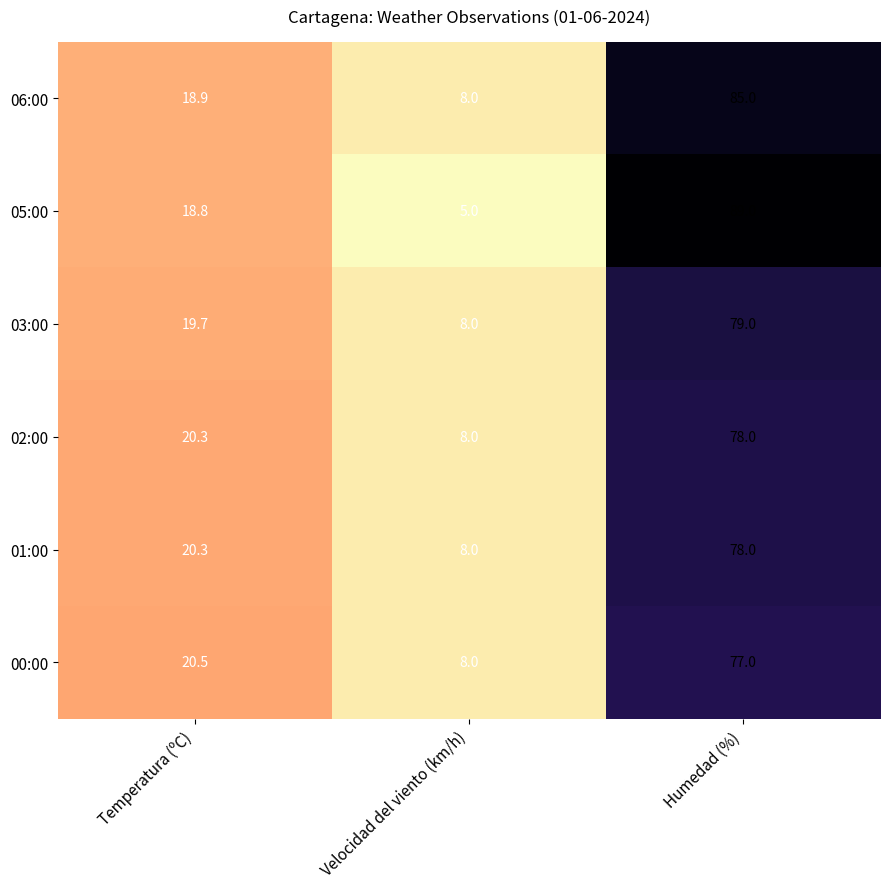

Which series has the largest total across all categories?

05:00